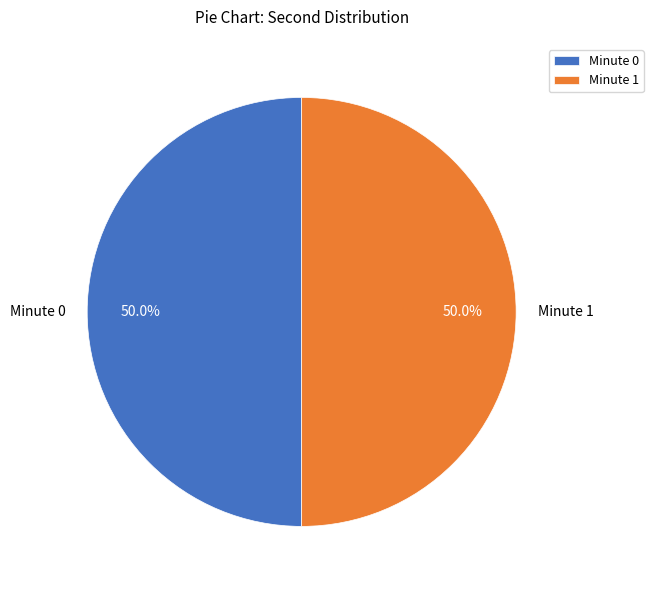

To the nearest percent, what is the average slice percentage?

50%